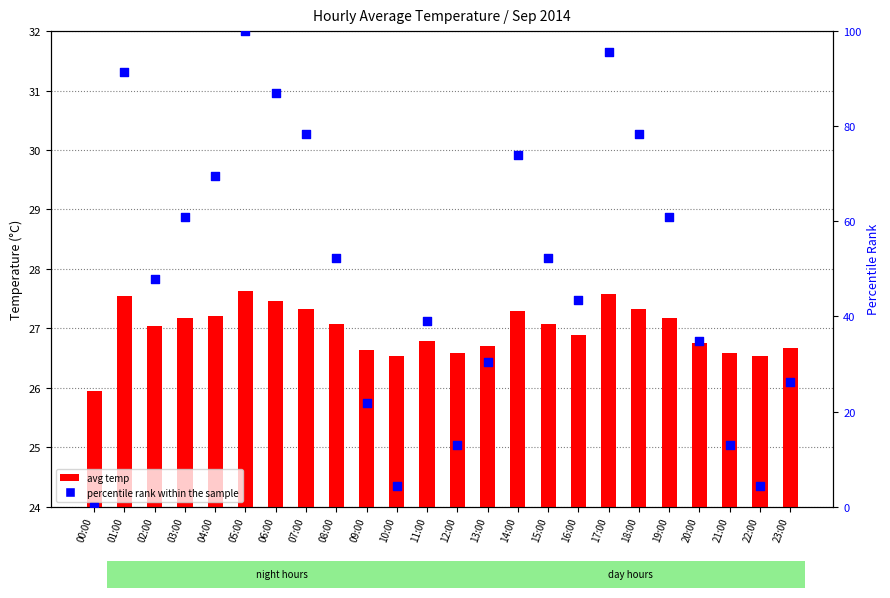

Is the value of avg temp at 19:00 greater than the value of percentile rank within the sample at 12:00?

Yes